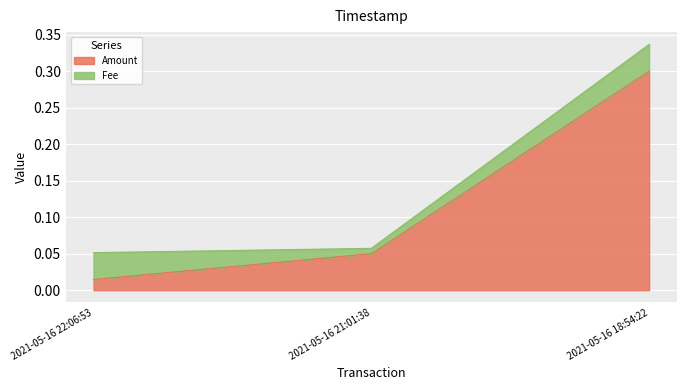

What is the label of the 2nd point from the right?

2021-05-16 21:01:38